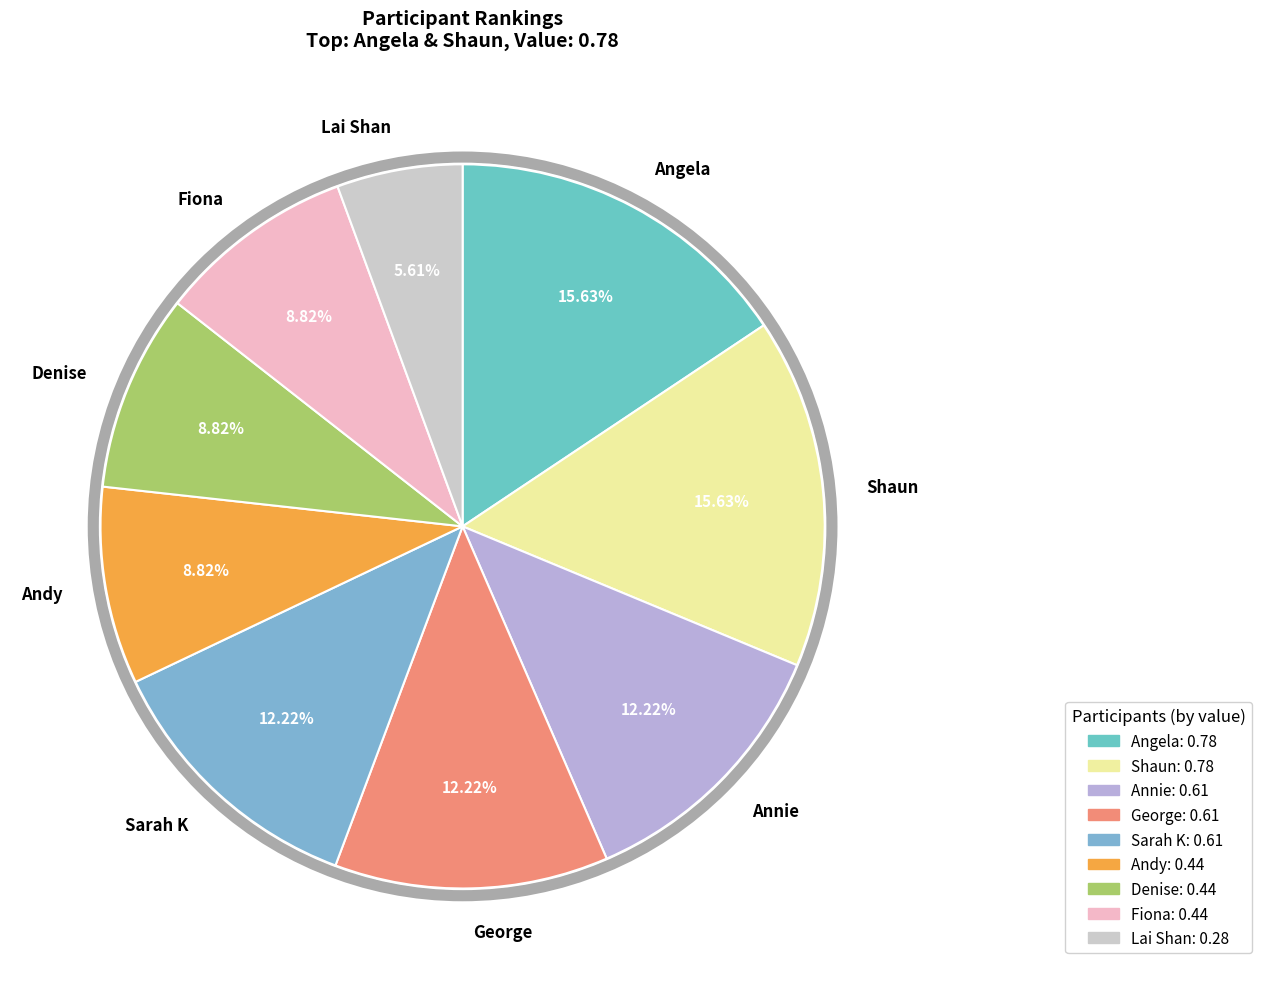

Do Andy and Lai Shan together represent more than half of the pie?

No